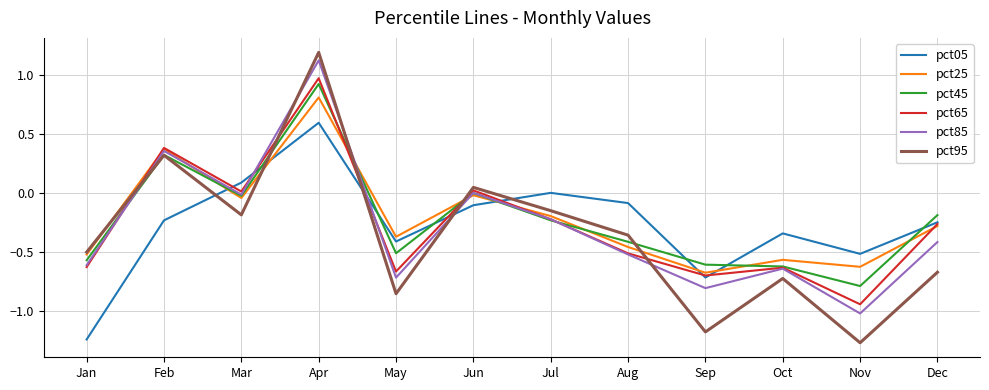

Which series has the widest spread of values?

pct95